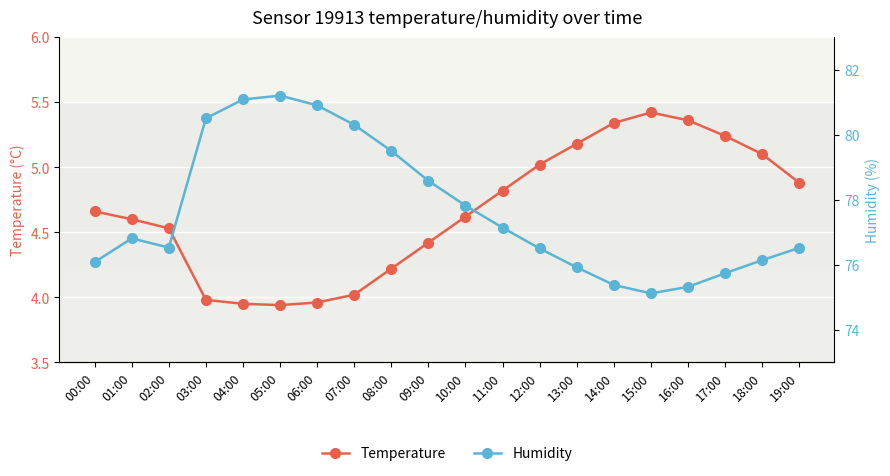

Where is the first local maximum for Humidity?

01:00